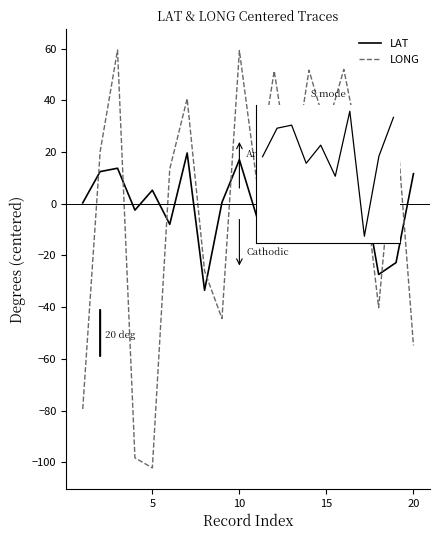

What is the sum of the LAT values at 12 and 15?

10.4